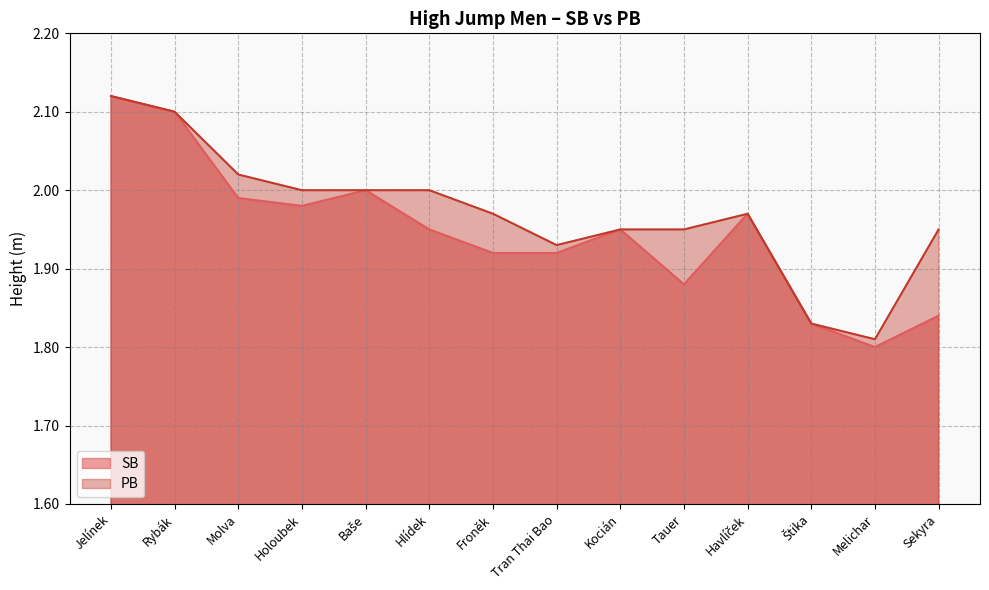

List the series in order of their overall mean, lowest first.

SB, PB